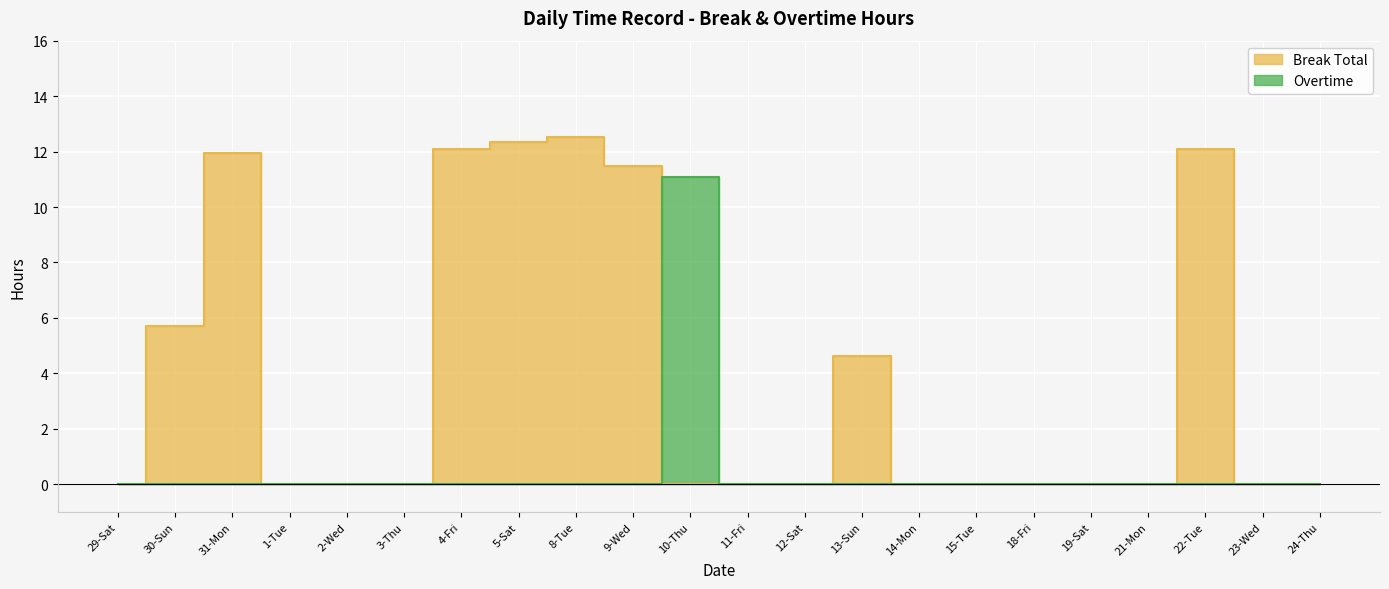

What is the average value of the Break Total series?

3.8